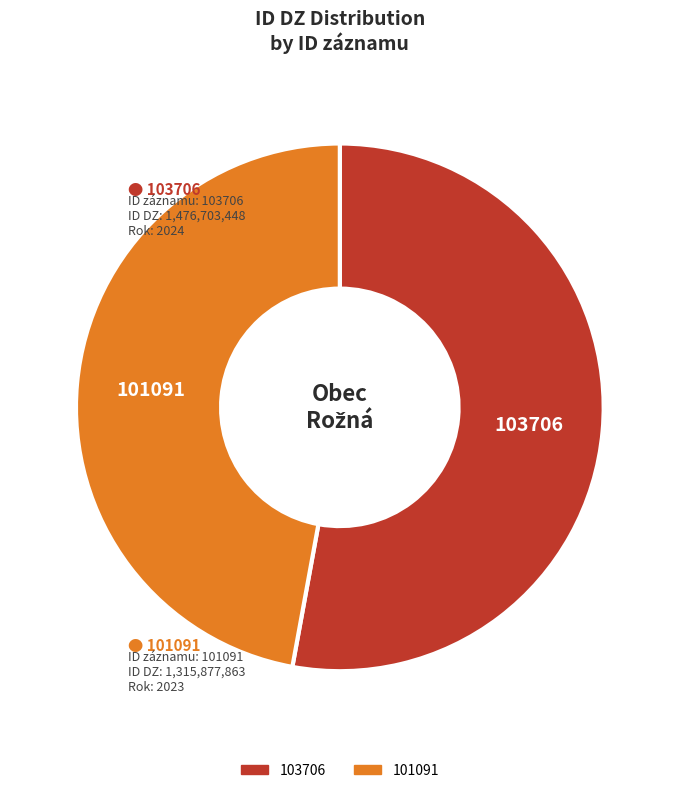

Is there a majority slice in this chart?

Yes